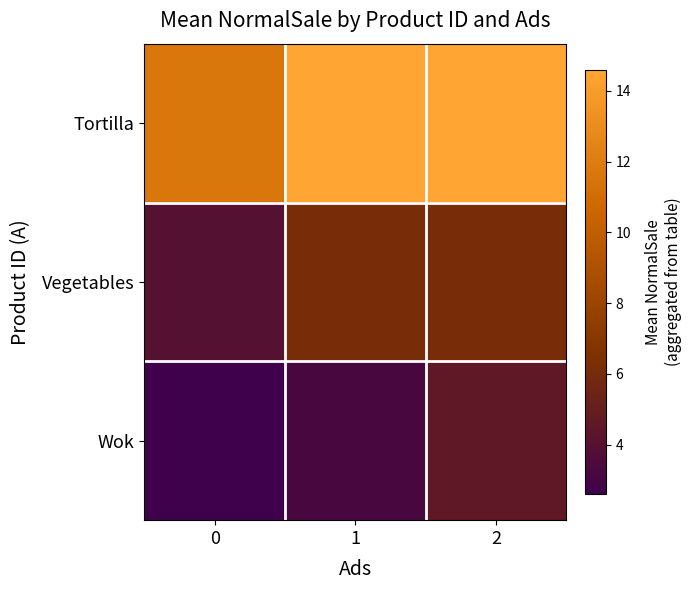

Between 0 and 1, which is larger?

1